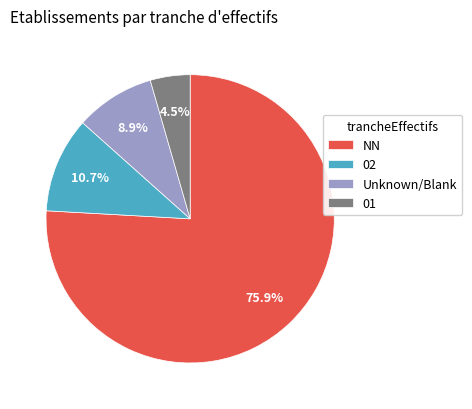

Rank the categories by value from highest to lowest.

NN, 02, Unknown/Blank, 01